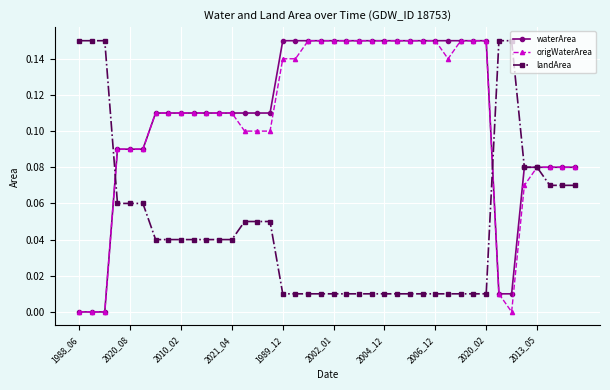

Does the chart have visible grid lines?

Yes